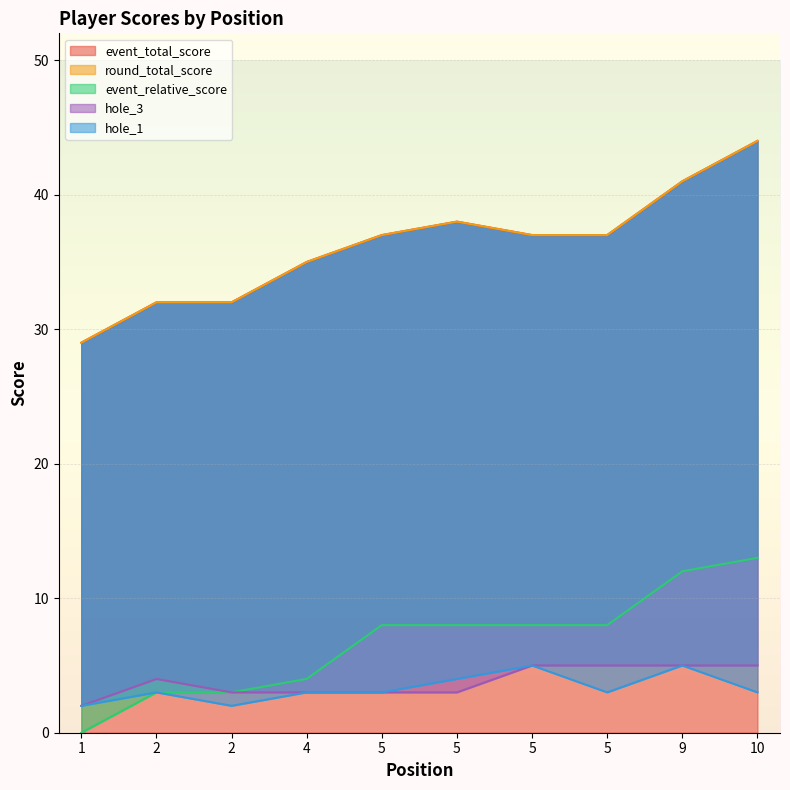

True or false: hole_1 and hole_3 intersect in this chart.

False